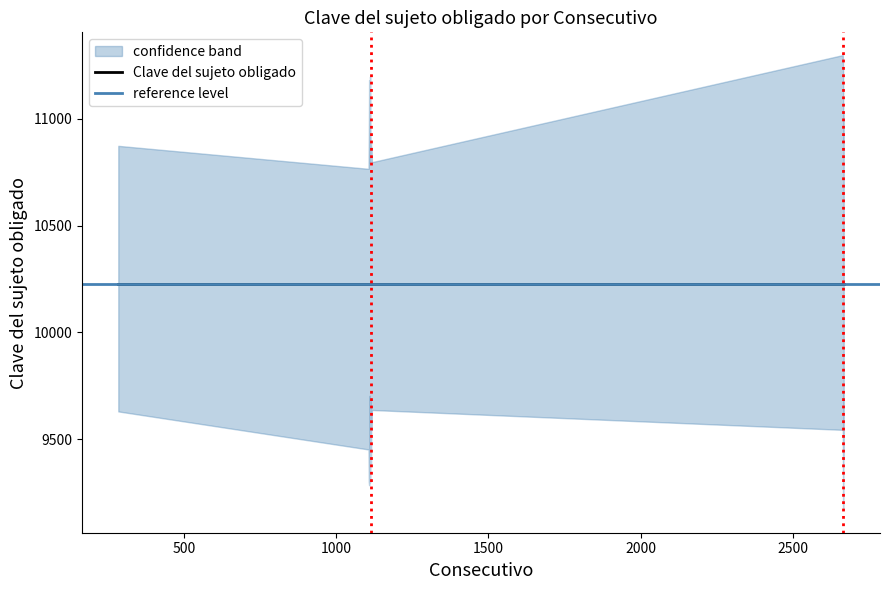

Reading right to left, extract all data points from this chart.

Consecutivo: 2667=2667	2666=2666	2665=2665	2664=2664	1117=1117	1116=1116	1115=1115	1114=1114	1113=1113	1112=1112	1111=1111	1110=1110	1109=1109	1108=1108	1107=1107	1106=1106	284=284
Clave del sujeto obligado: 2667=10224	2666=10224	2665=10224	2664=10224	1117=10224	1116=10224	1115=10224	1114=10224	1113=10224	1112=10224	1111=10224	1110=10224	1109=10224	1108=10224	1107=10224	1106=10224	284=10224